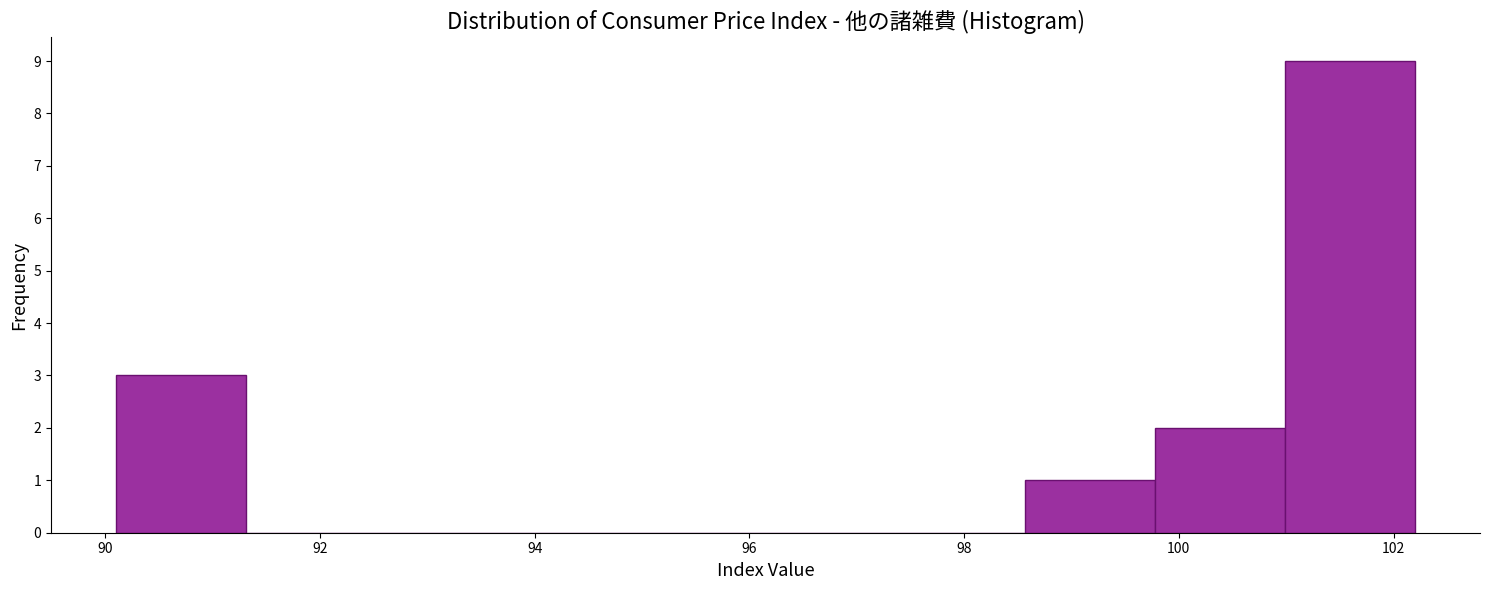

Reading left to right, list every bar in this chart as the range it spans on the x-axis followed by its height. Neither the bar edges nor the heights are printed on the chart, so give them approximately, as read against the axes.

90.2 to 91.4: 3
91.4 to 92.6: 0
92.6 to 93.8: 0
93.8 to 95.0: 0
95.0 to 96.2: 0
96.2 to 97.4: 0
97.4 to 98.6: 0
98.6 to 99.8: 1
99.8 to 101.0: 2
101.0 to 102.2: 9